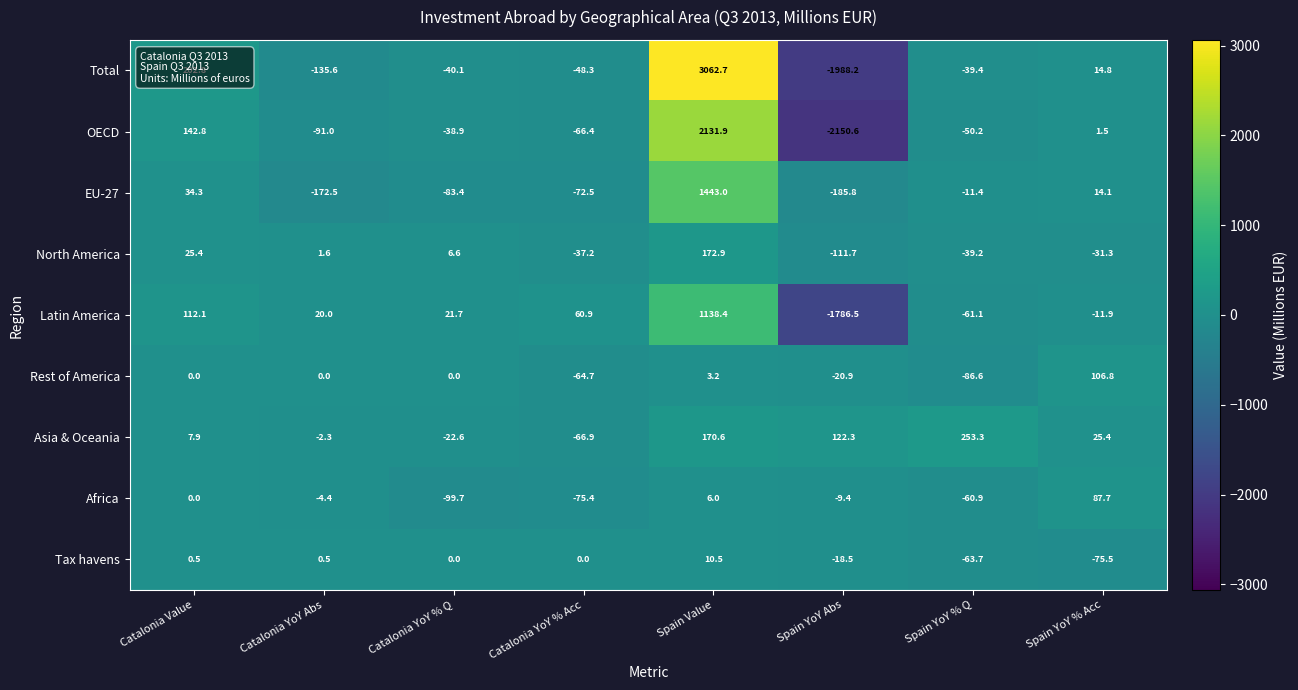

What is the spread (max minus min) of values at Catalonia YoY % Q?

121.4